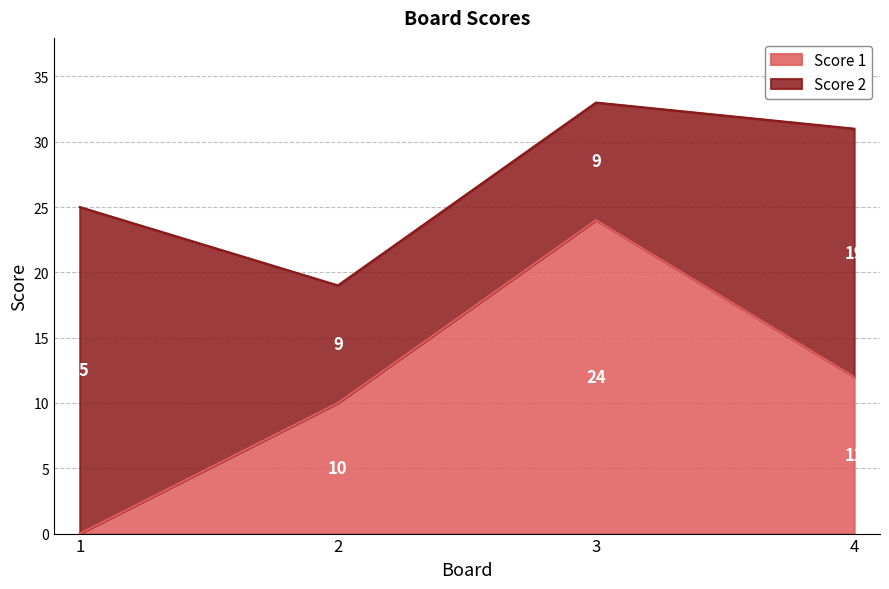

What is the maximum value for Score 1?

24